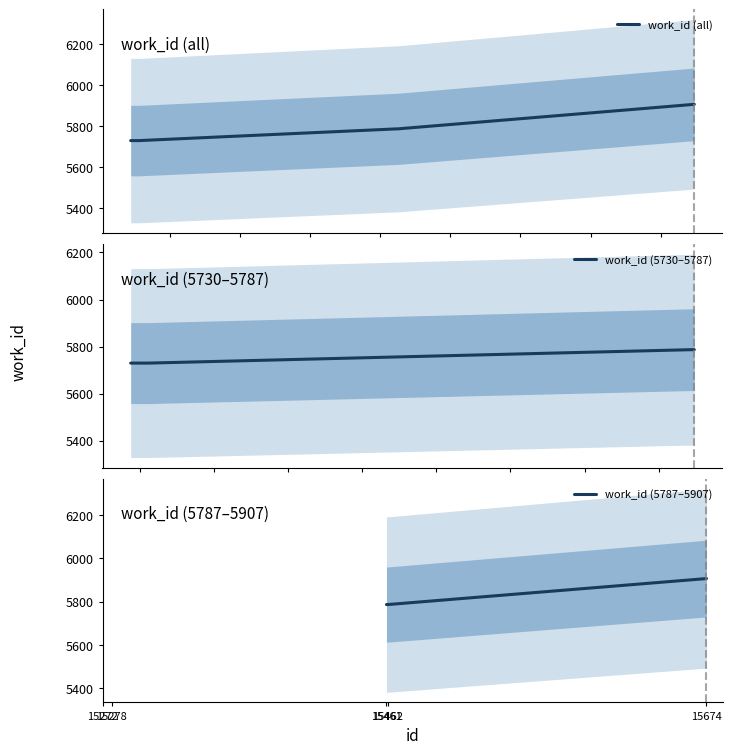

How many categories are shown in the chart?

5